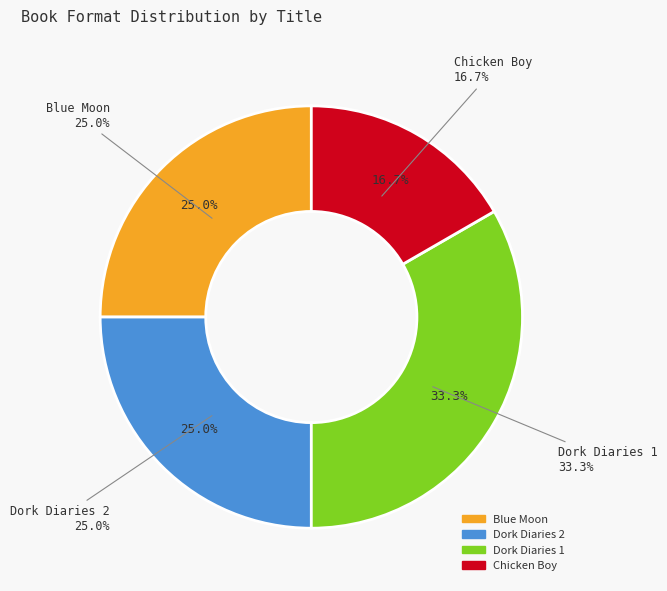

Does Chicken Boy represent more than half of the total?

No